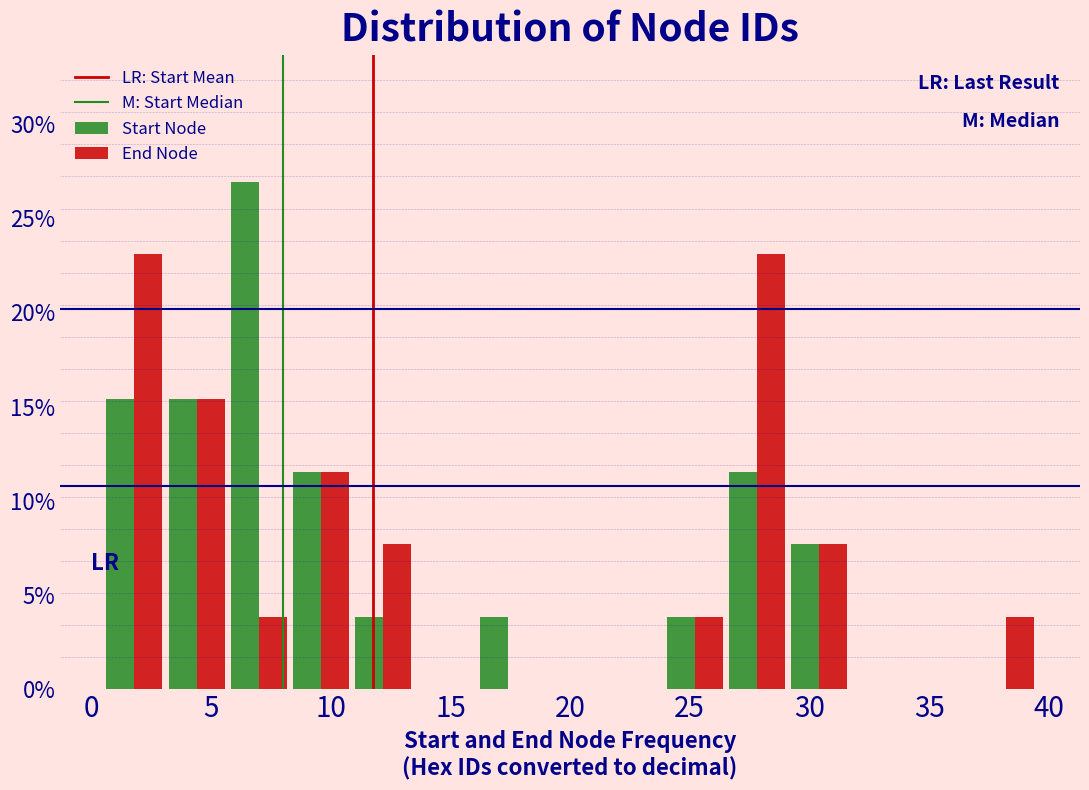

In the Start Node series, which range on the x-axis has the tallest bar?

5.7 to 8.3